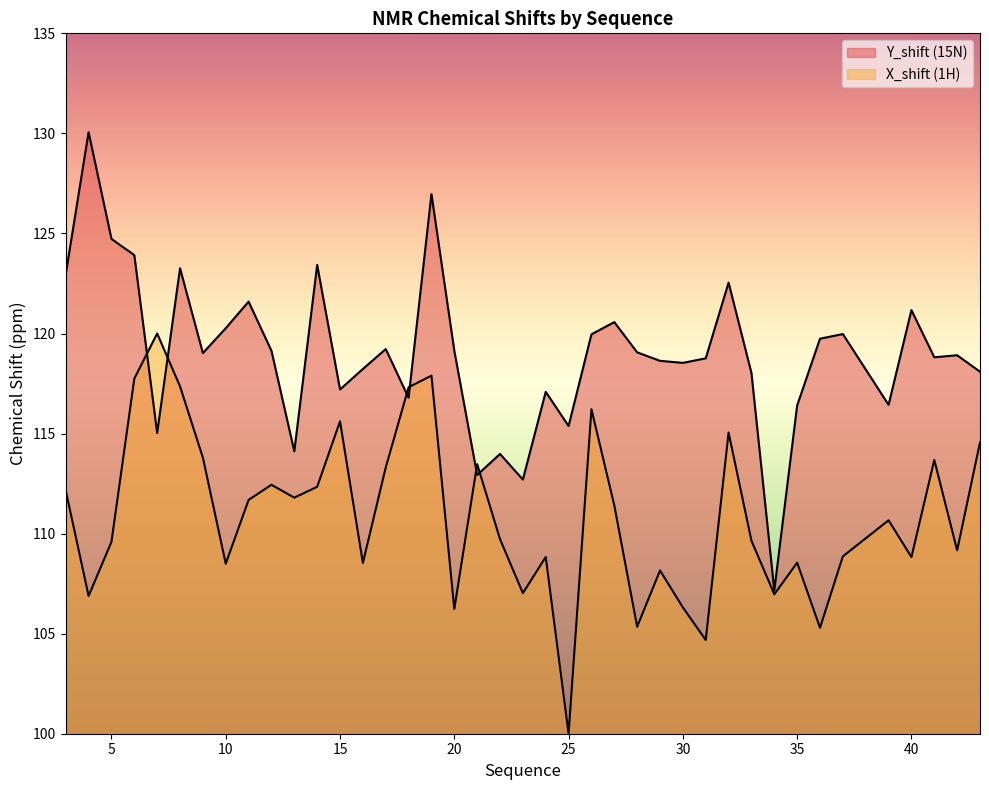

How many intersections are there between Y_shift and X_shift?

6